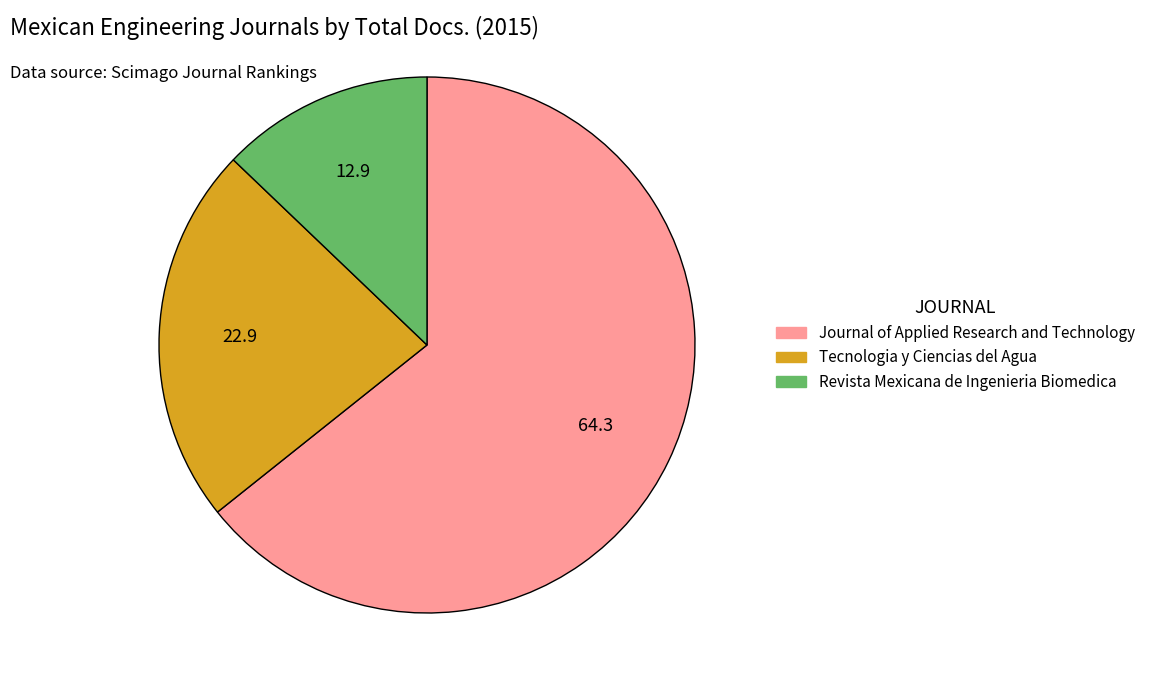

Is it true that Revista Mexicana de Ingenieria Biomedica is 13% of the pie?

True